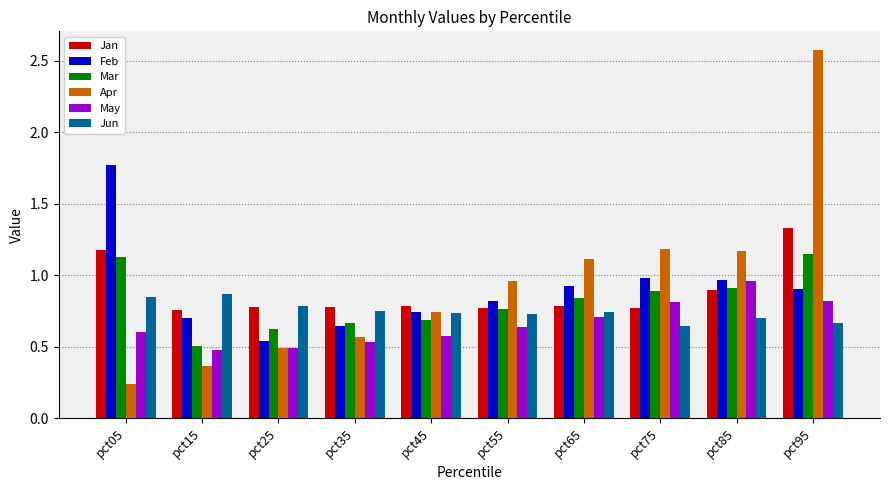

What is the sum of all May values?

6.6